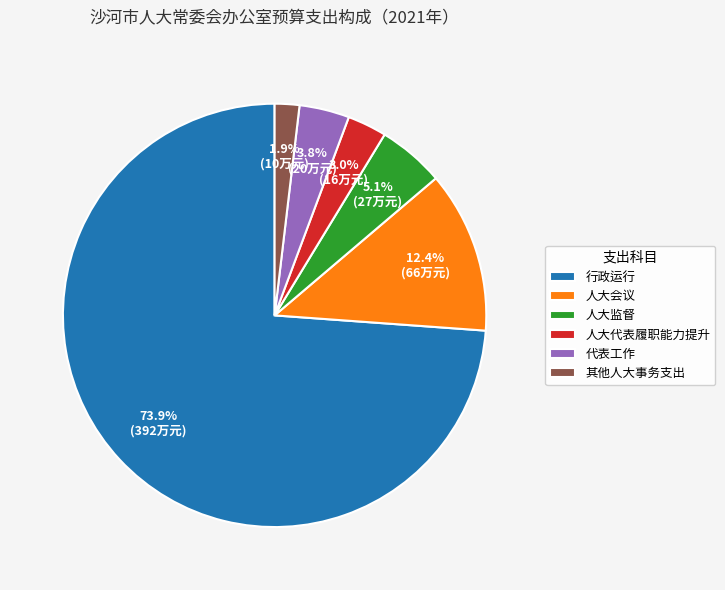

To the nearest percent, what is the difference between the 人大会议 and 行政运行 slice percentages?

61%